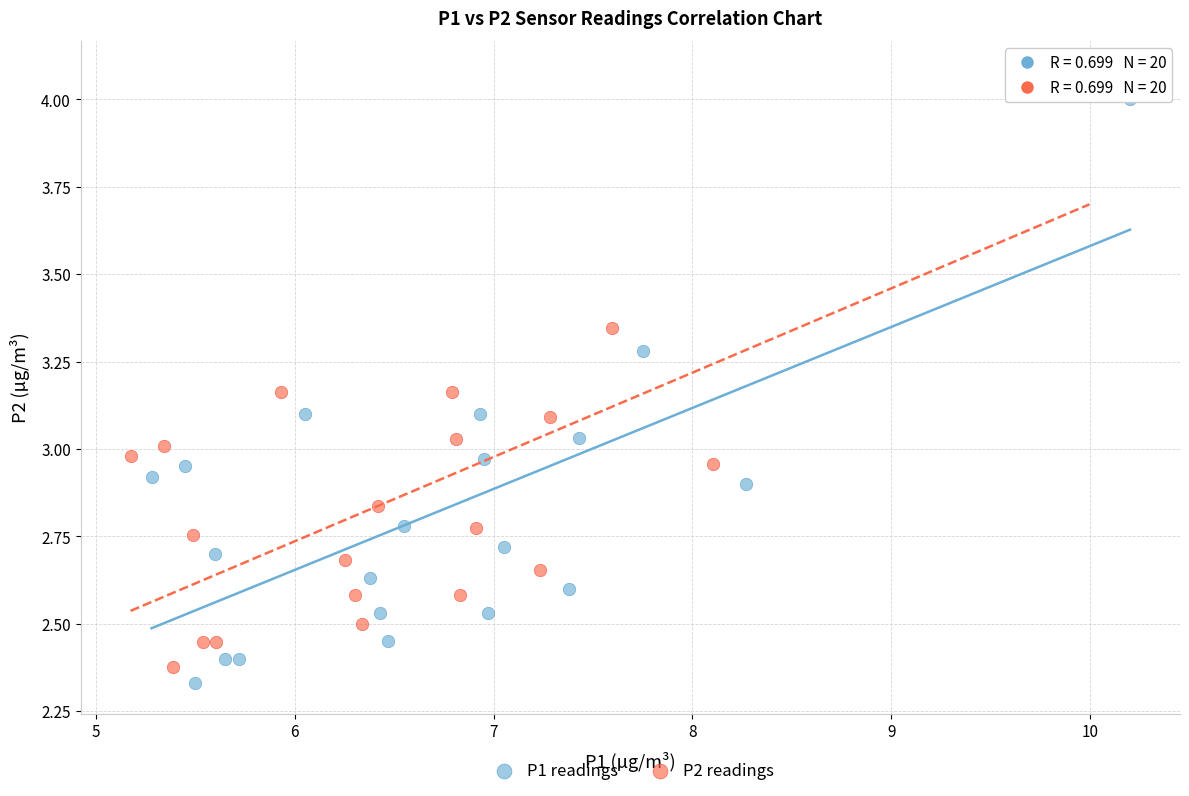

What are all the series names shown in the legend?

P1 readings, P2 readings